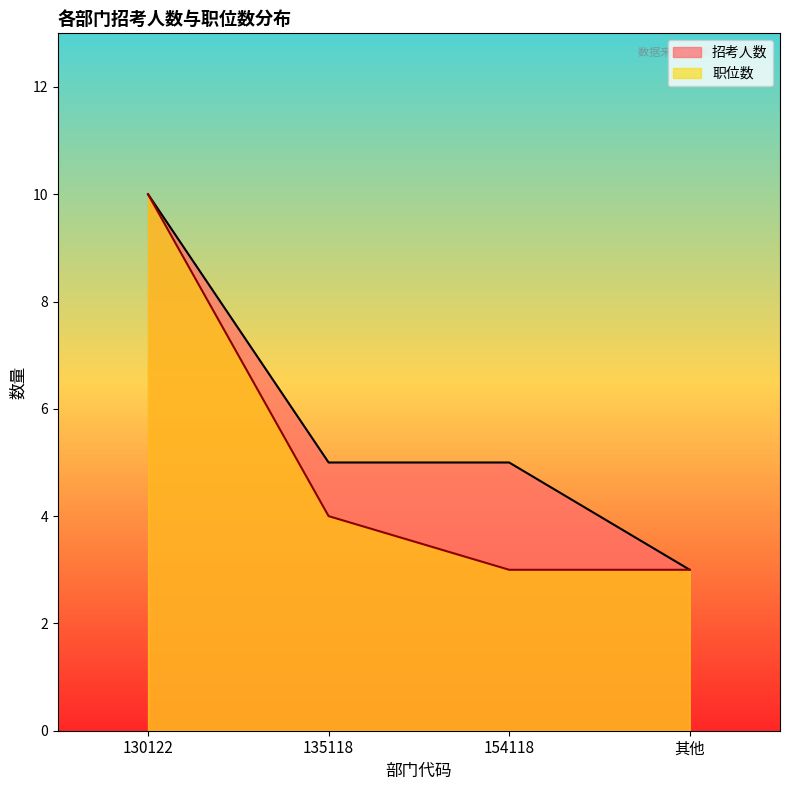

Reading right to left, what are all the values shown in this chart?

招考人数: 3	5	5	10
职位数: 3	3	4	10